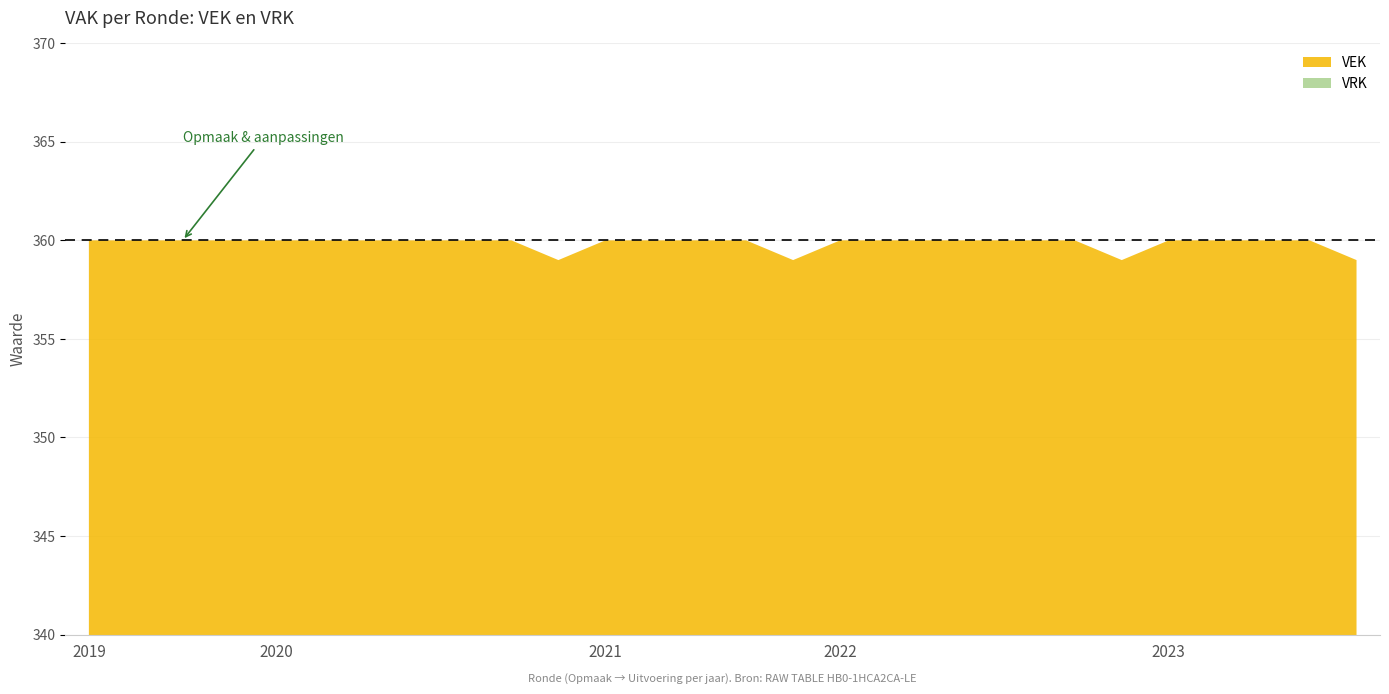

At how many categories does at least one series exceed 22?

28